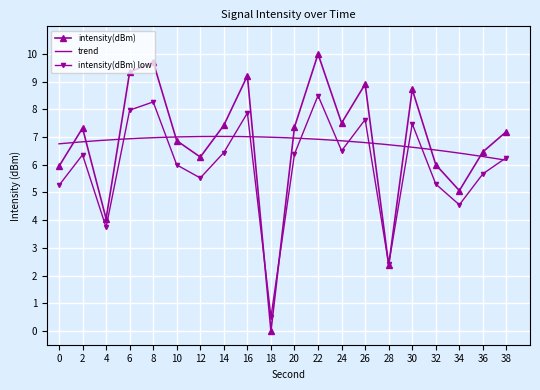

In intensity(dBm) low, how many points are lower than both neighbors (excluding endpoints)?

6